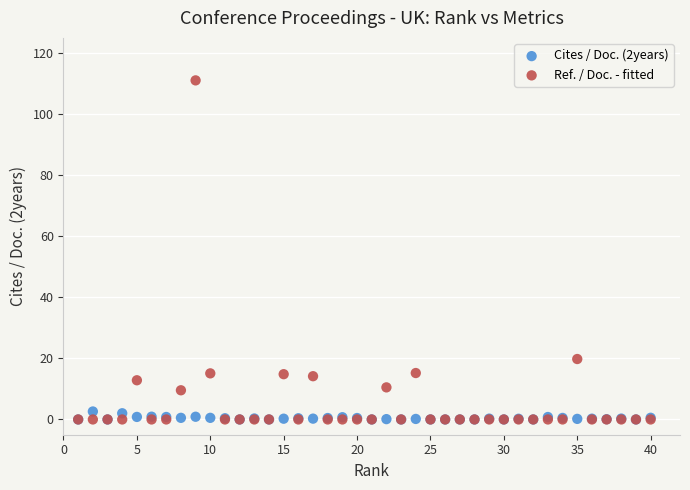

Which series has the largest Y range (max minus min)?

Ref. / Doc. - fitted